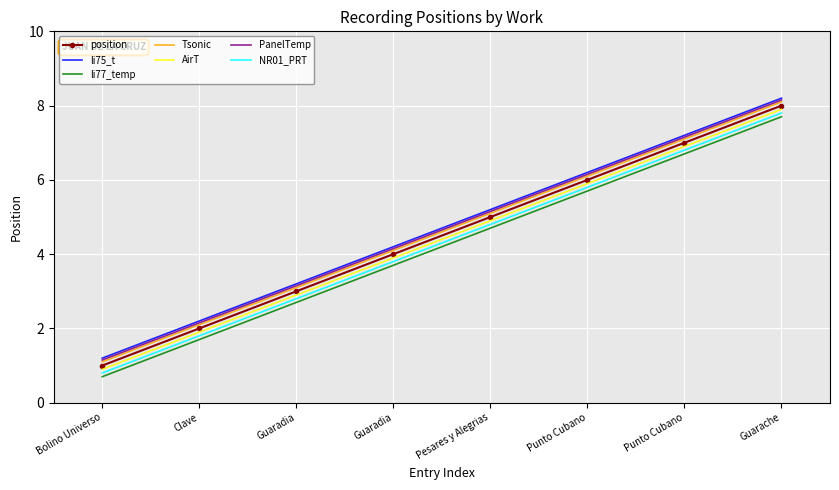

Count the number of categories in the chart.

8